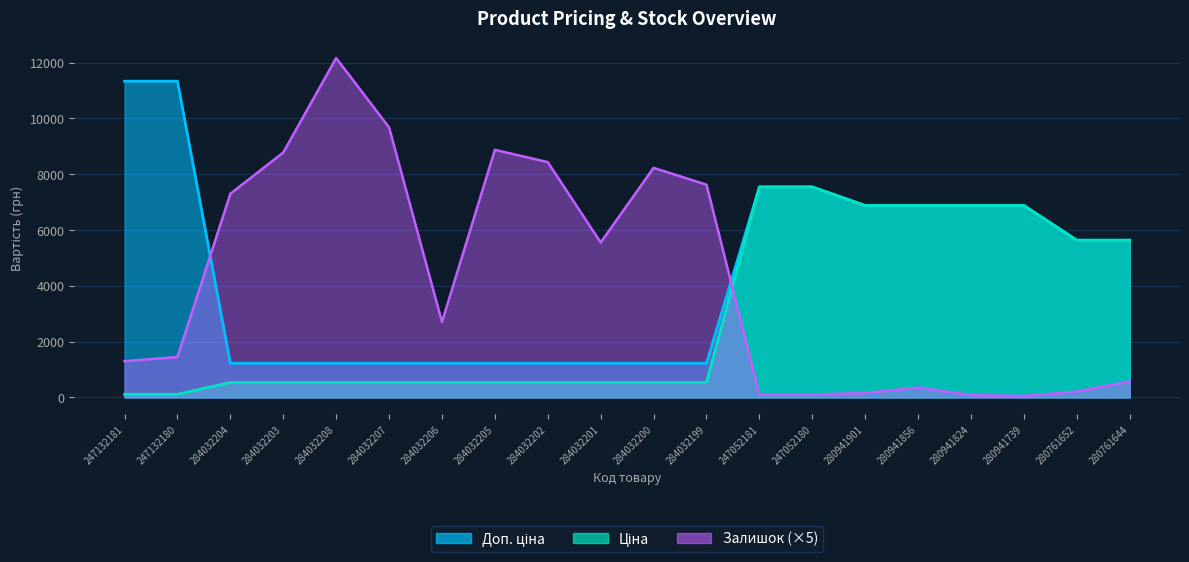

At which label does Ціна reach its minimum?

247132181